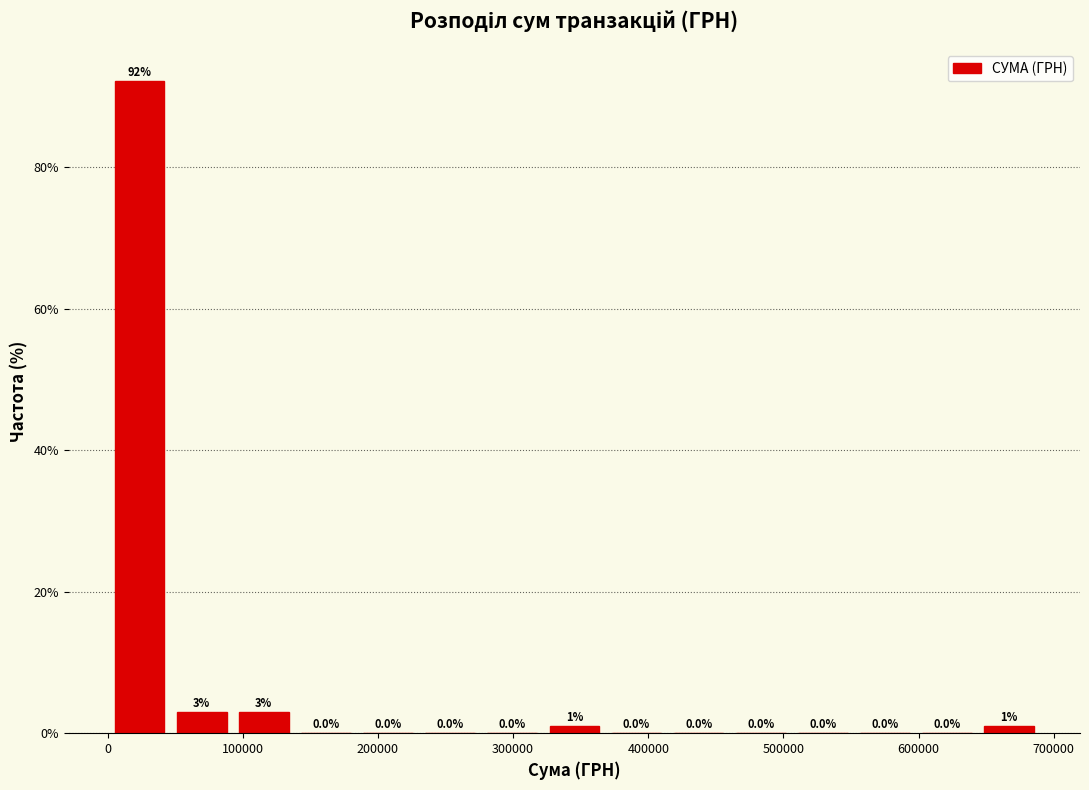

Reading left to right, transcribe this chart: for each bar, give the range it covers on the x-axis and its height. The bar edges are not printed on the chart, so give them approximately, as read against the axis.

0 to 50000: 92.1
50000 to 90000: 3.0
90000 to 140000: 3.0
140000 to 180000: 0.0
180000 to 230000: 0.0
230000 to 280000: 0.0
280000 to 320000: 0.0
320000 to 370000: 1.0
370000 to 410000: 0.0
410000 to 460000: 0.0
460000 to 510000: 0.0
510000 to 550000: 0.0
550000 to 600000: 0.0
600000 to 640000: 0.0
640000 to 690000: 1.0